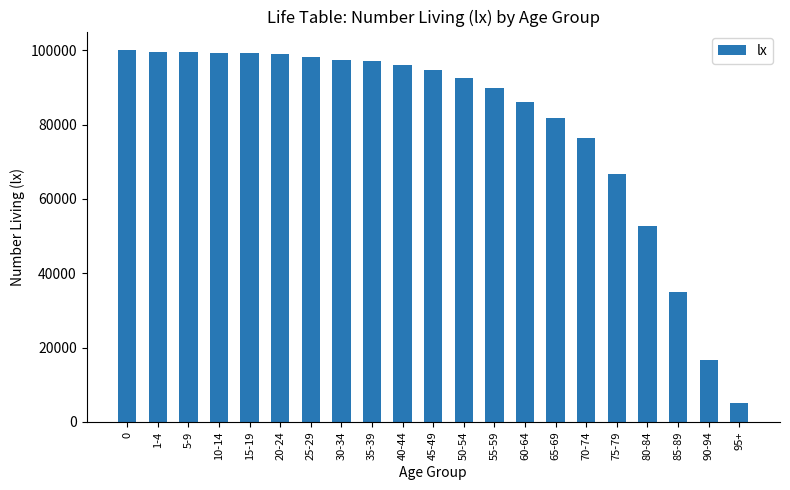

Is it true that the value at 60-64 is 23863?

False